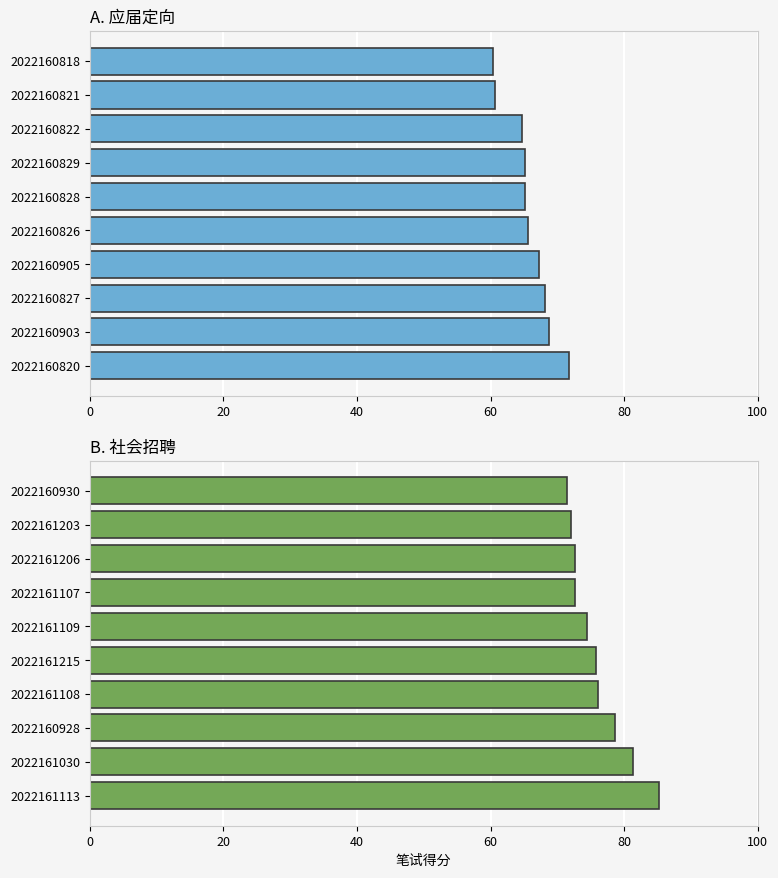

How many distinct data groups are displayed?

2